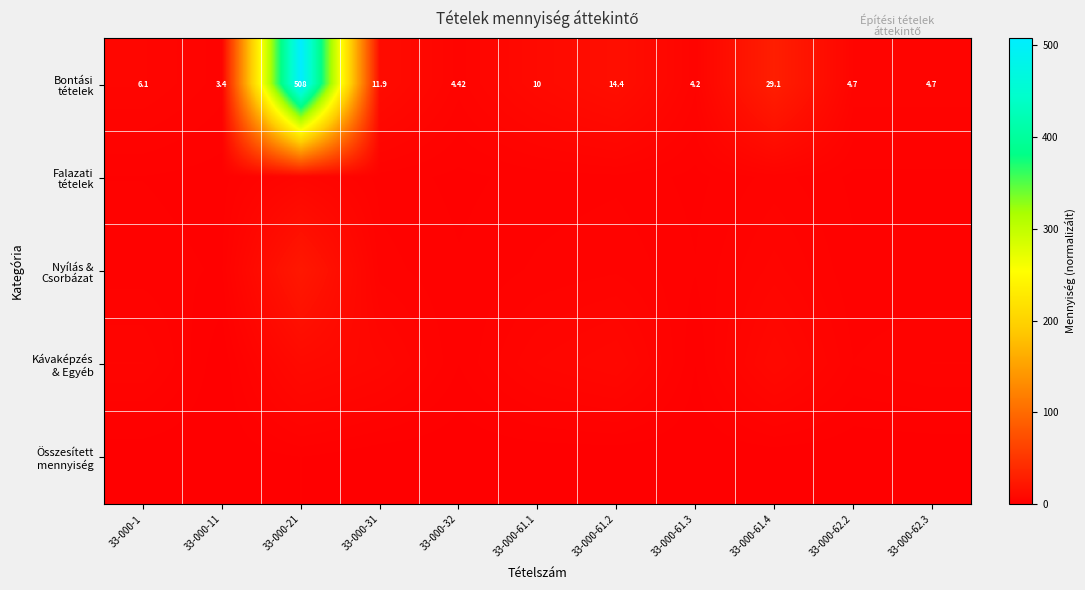

Is it true that Összesített mennyiség equals 0.0 at 33-000-62.3?

True